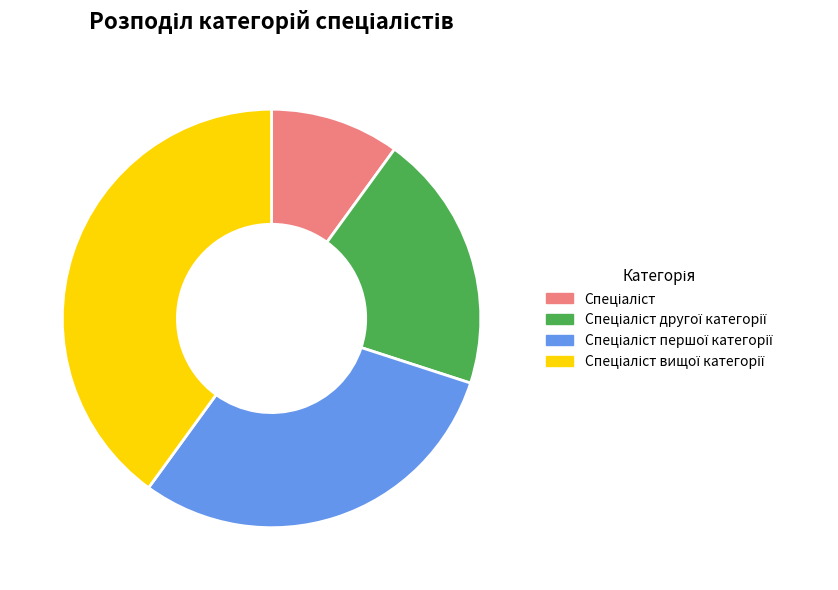

Does any single category account for the majority?

No